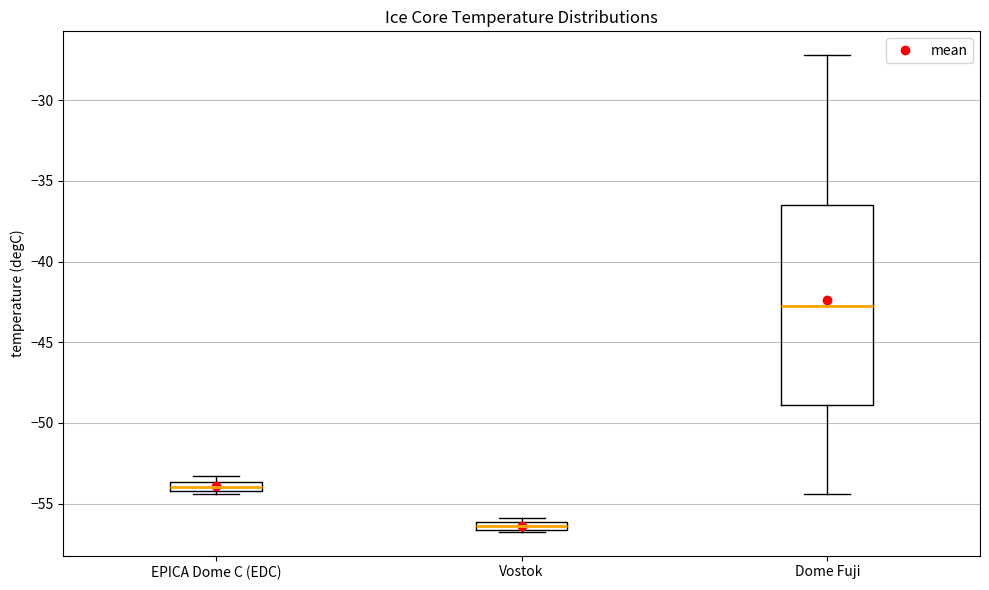

Which box has the lowest median line?

Vostok